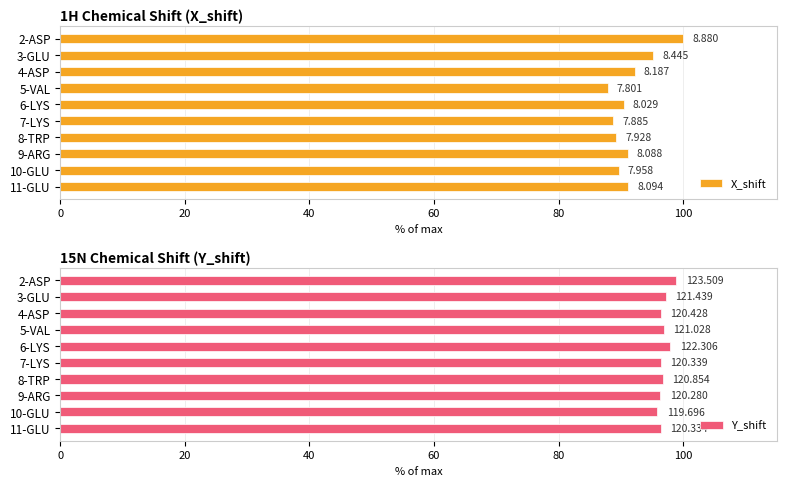

The X_shift series shows 92.2 at 4-ASP. True or false?

True